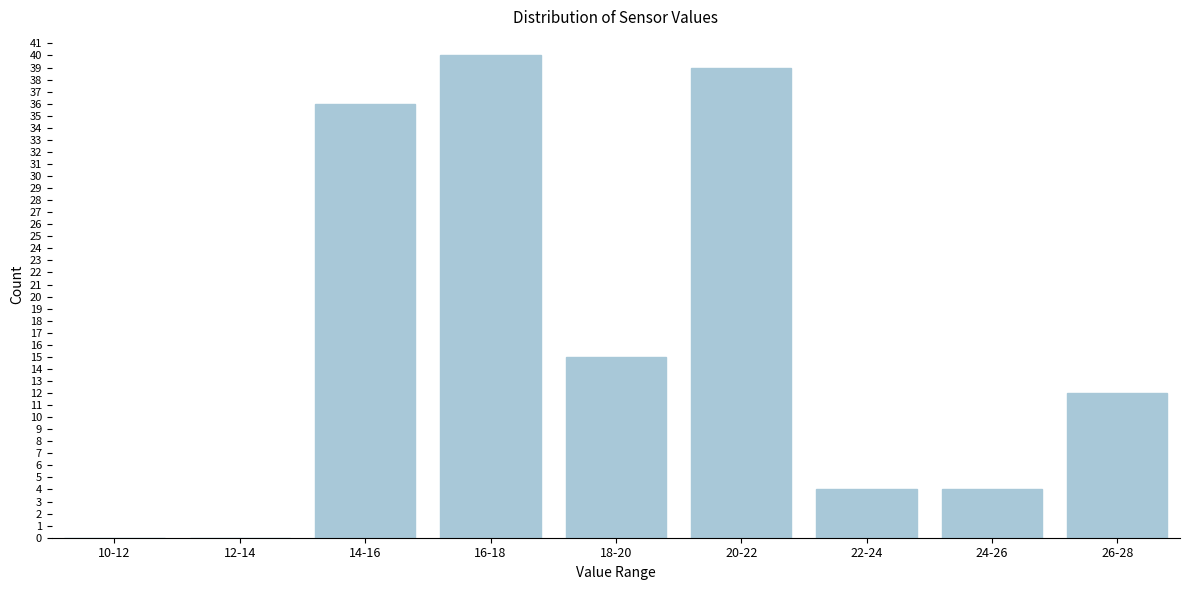

Reading left to right, extract all data points from this chart.

10-12=0	12-14=0	14-16=36	16-18=40	18-20=15	20-22=39	22-24=4	24-26=4	26-28=12